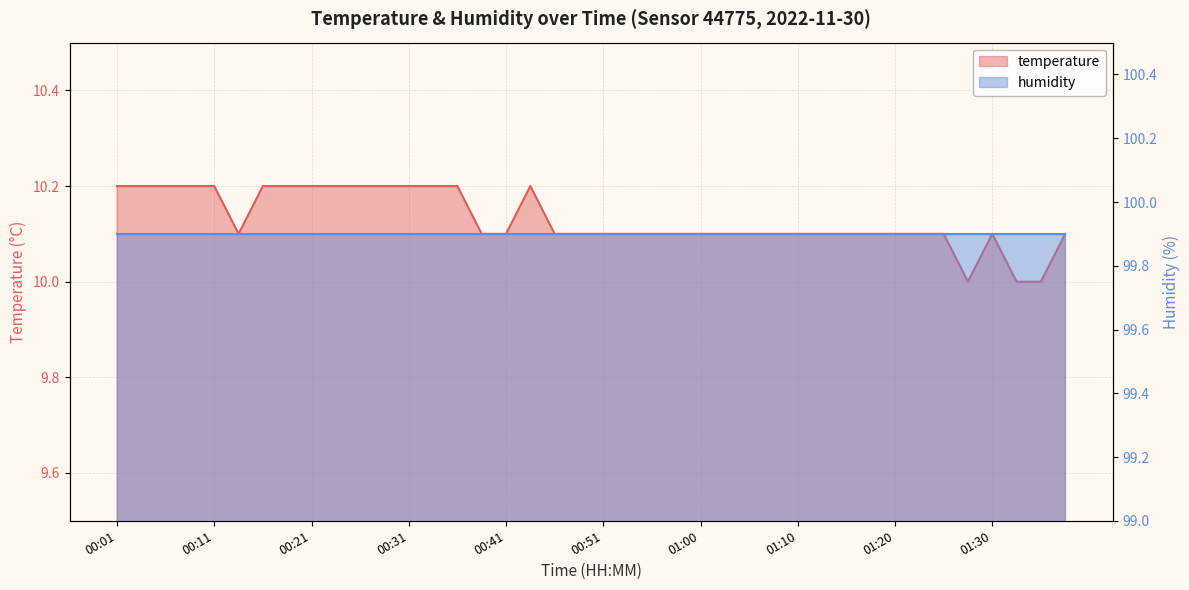

What is the label of the 21st point from the right?

00:48